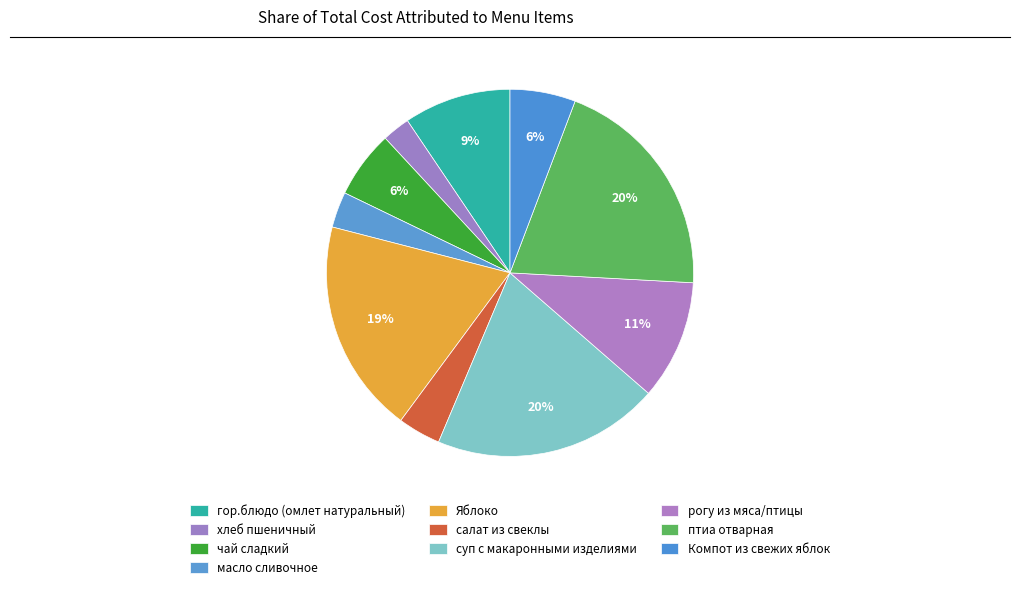

To the nearest percent, what is the difference between the хлеб пшеничный and рогу из мяса/птицы slice percentages?

8%